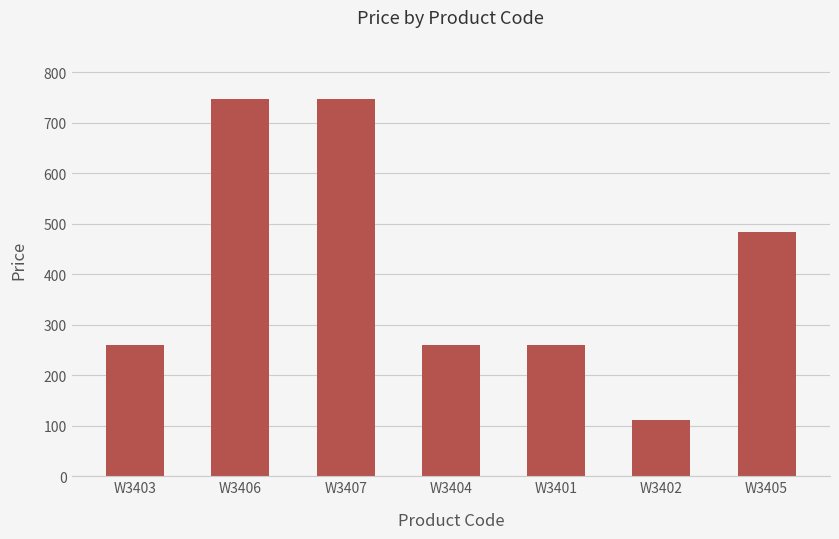

At which label is the value closest to 429?

W3405